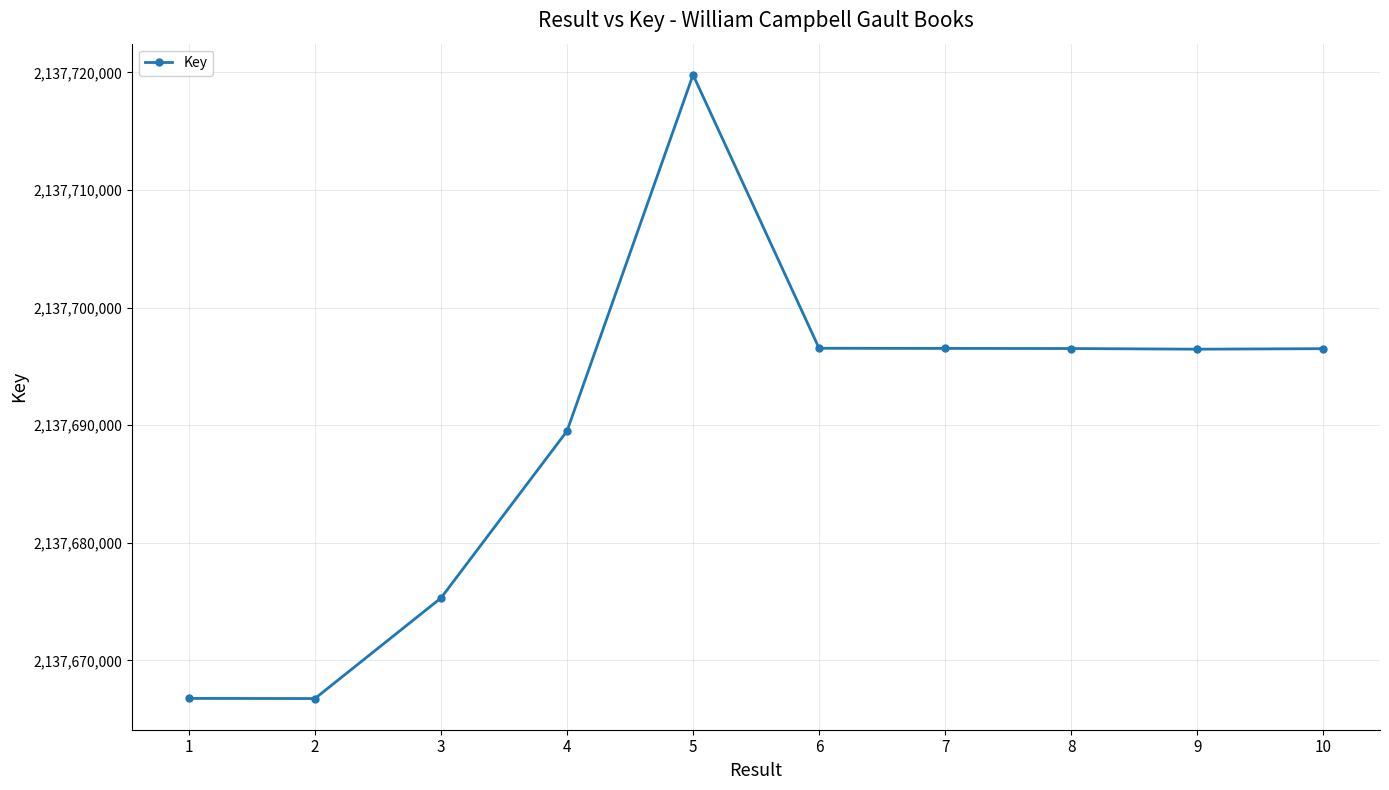

Between 2 and 7, which is larger?

7